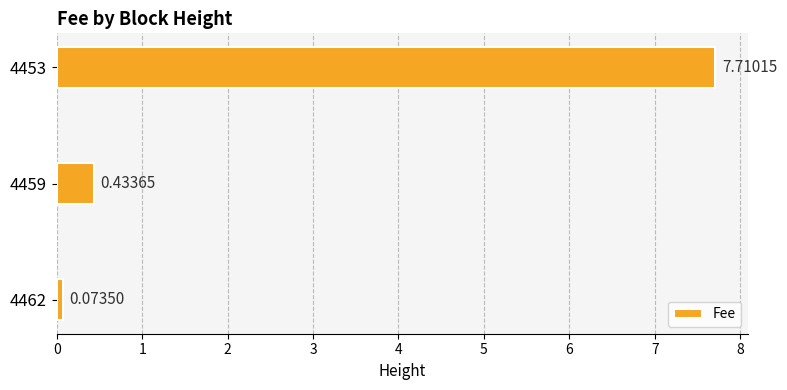

Which category has the highest value across all series?

4453